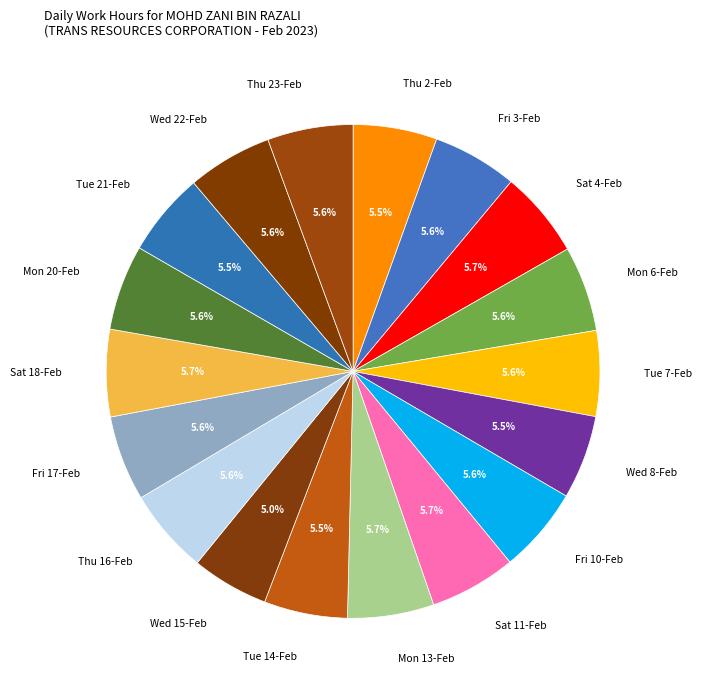

Count the number of slices in the pie.

18